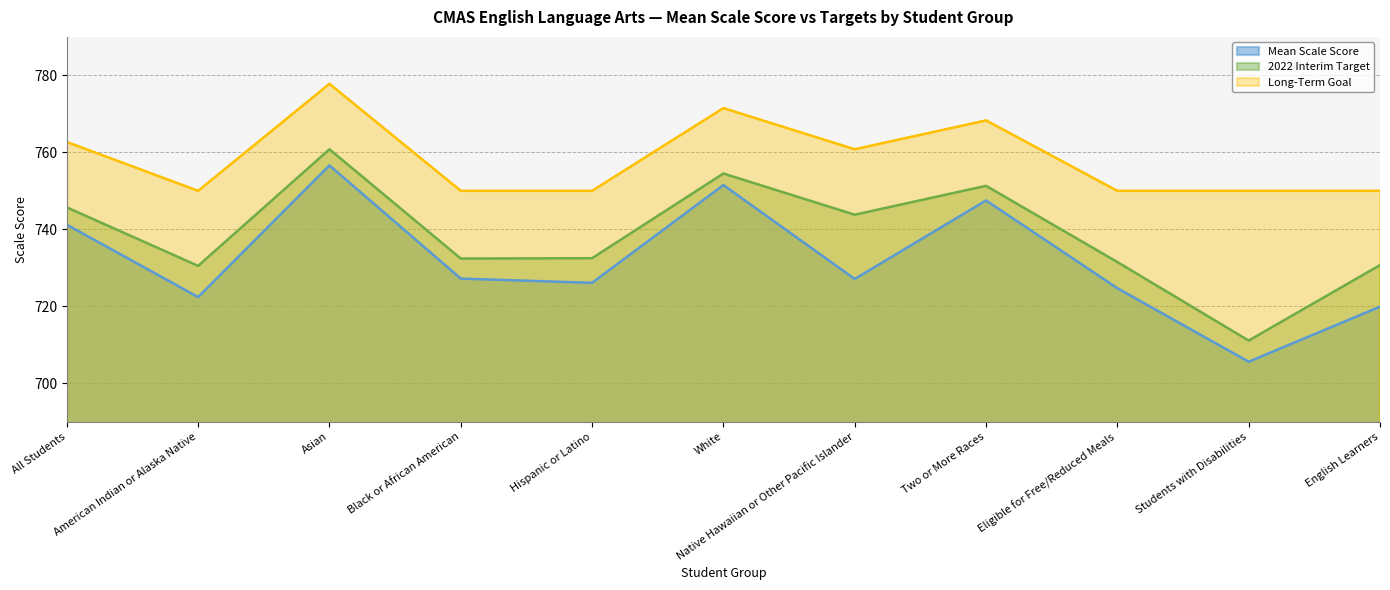

True or false: Mean Scale Score and Long-Term Goal intersect in this chart.

False